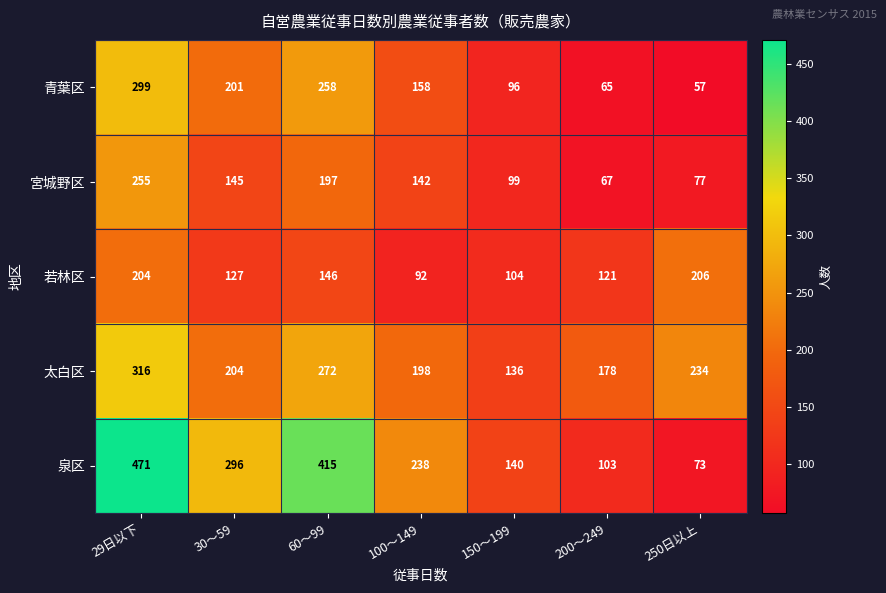

What is the lowest value of the 青葉区 series?

57